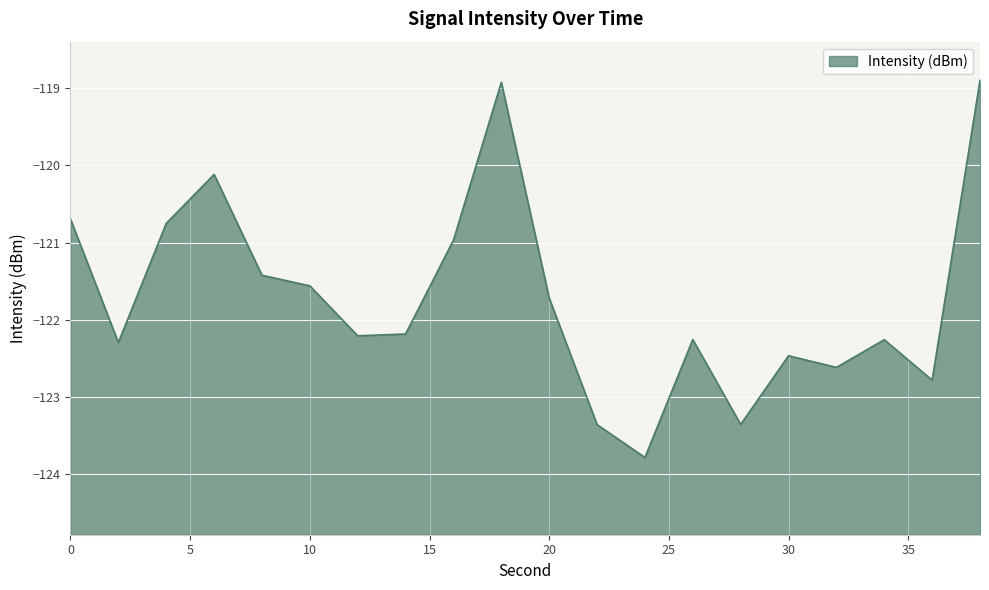

What is the difference between the values at 20 and 12?

0.5